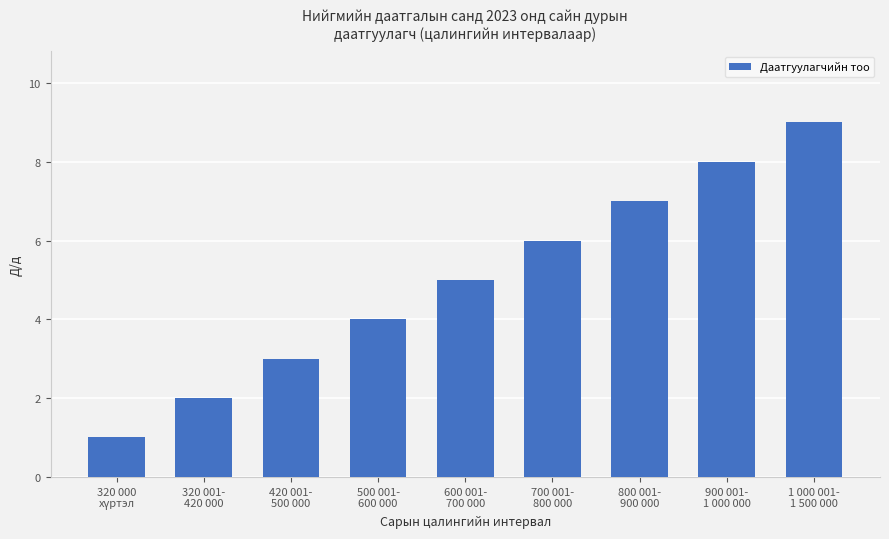

What is the label of the 6th bar from the left?

700 001-
800 000